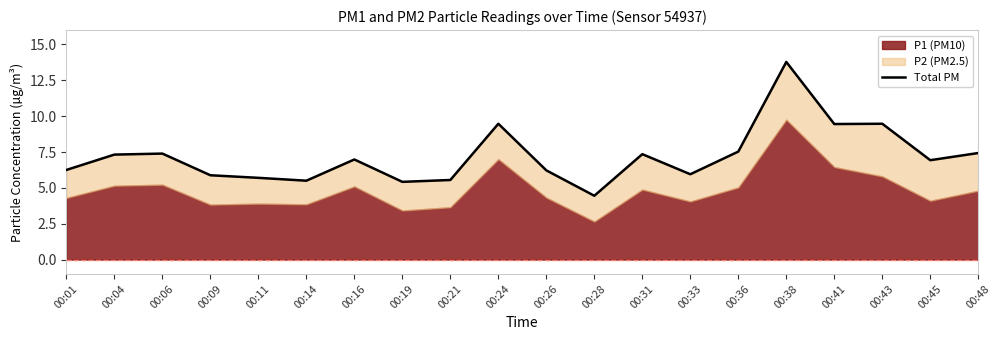

Which has a higher value, 00:19 or 00:31?

00:31